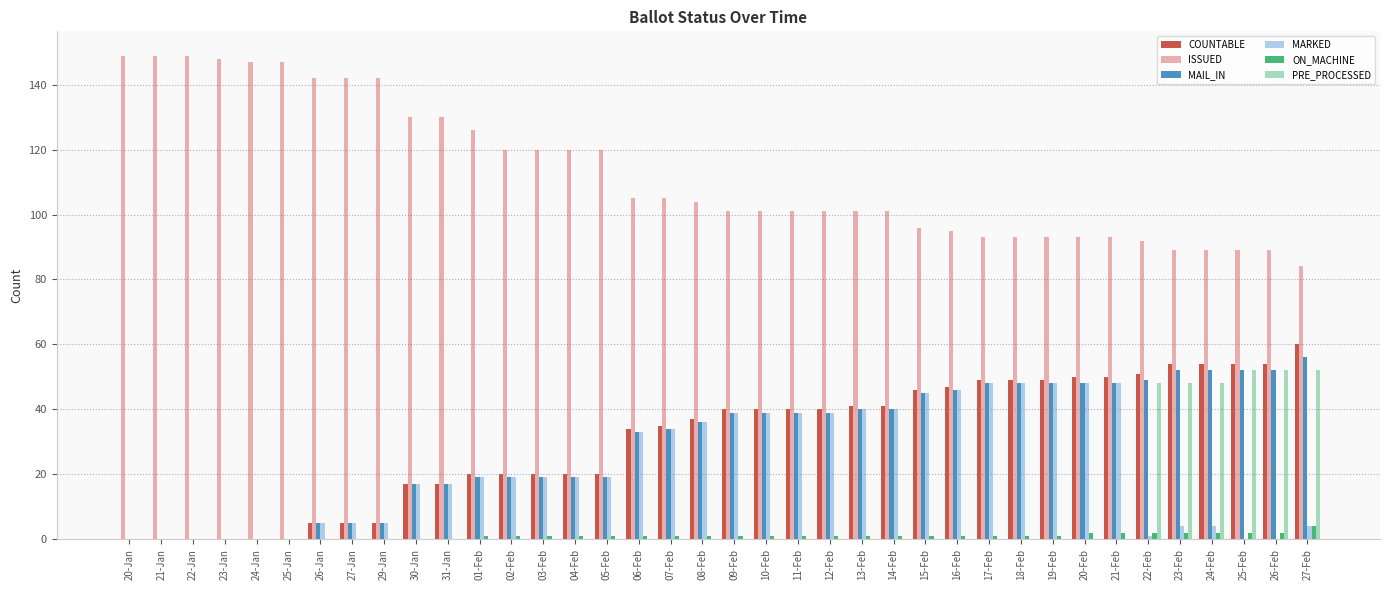

Which series has the largest total across all categories?

ISSUED